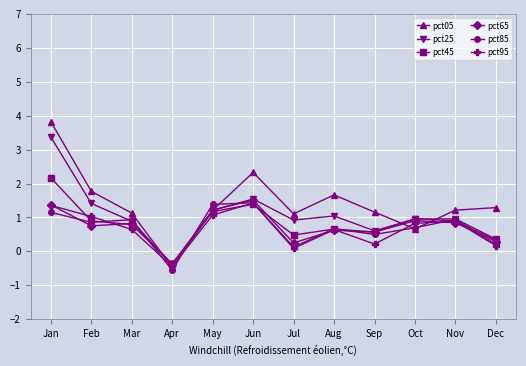

True or false: pct05 and pct95 intersect in this chart.

True